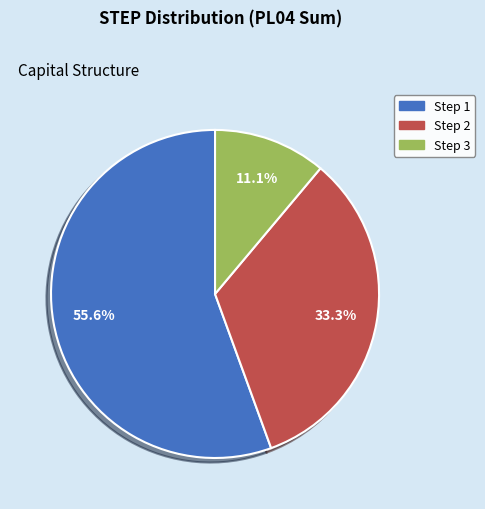

Count the number of slices in the pie.

3